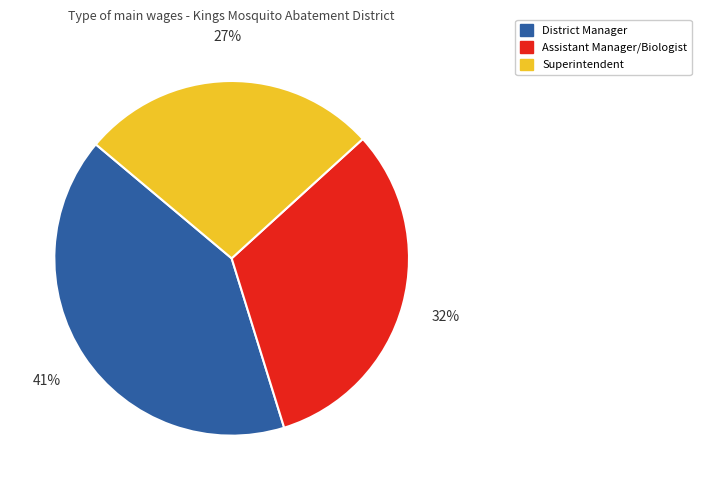

Which category has the smallest portion of the pie?

Superintendent